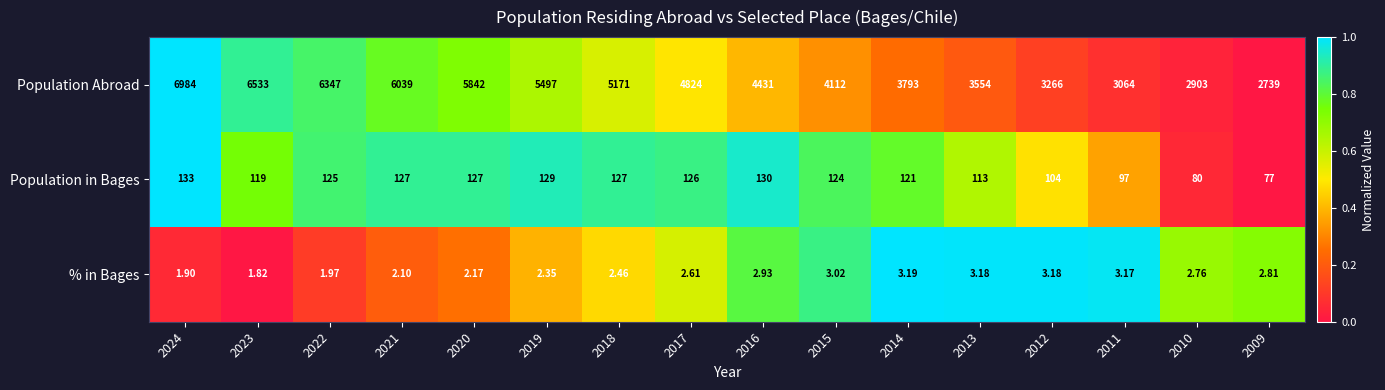

Which series has the largest range (max minus min)?

Population Abroad